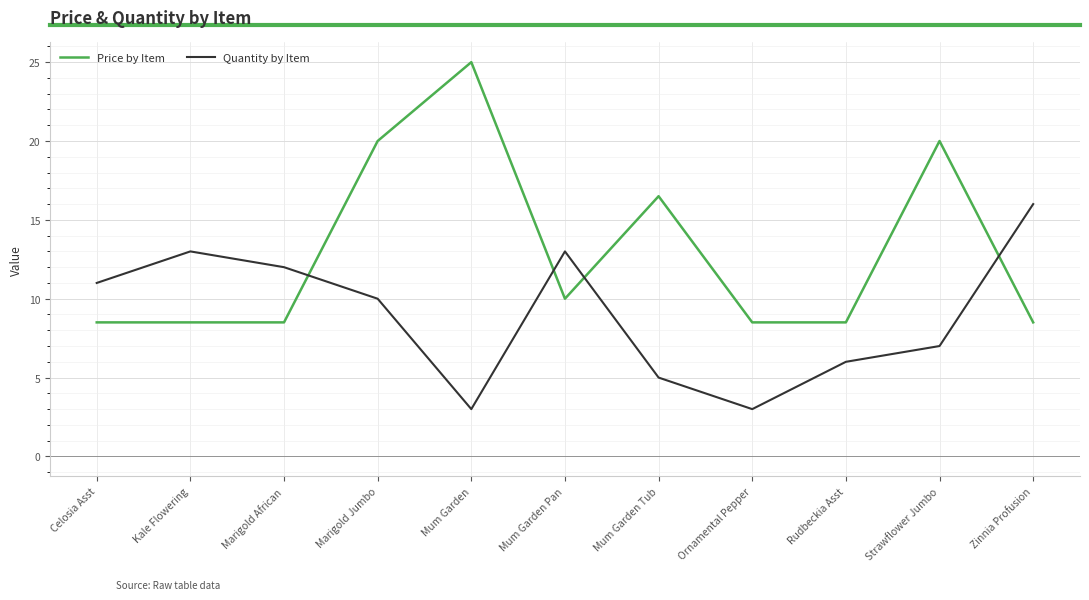

Which series ends up on top after the final intersection of Price by Item and Quantity by Item?

Quantity by Item